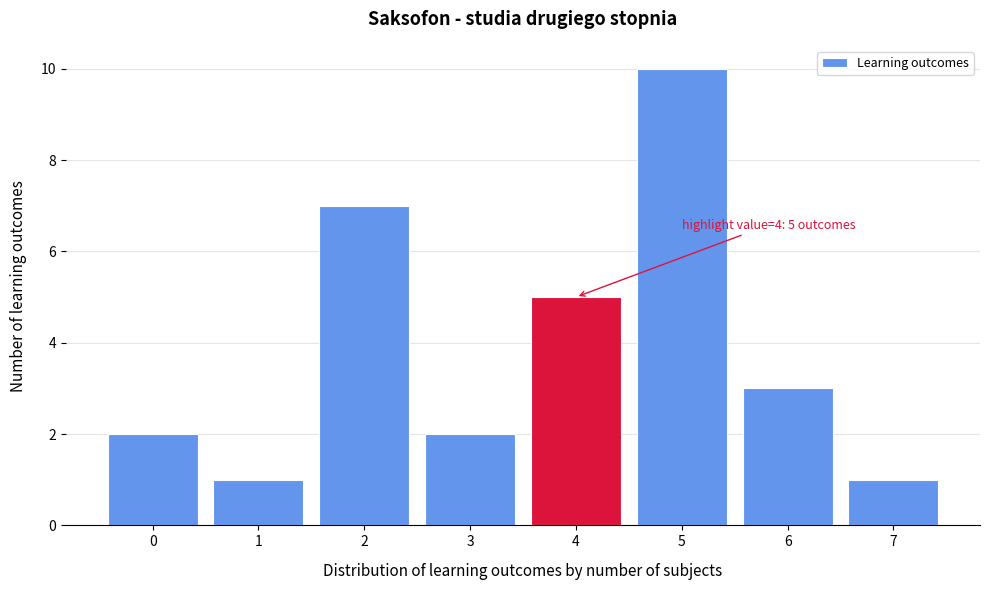

Reading left to right, what are all the values shown in this chart?

2	1	7	2	5	10	3	1